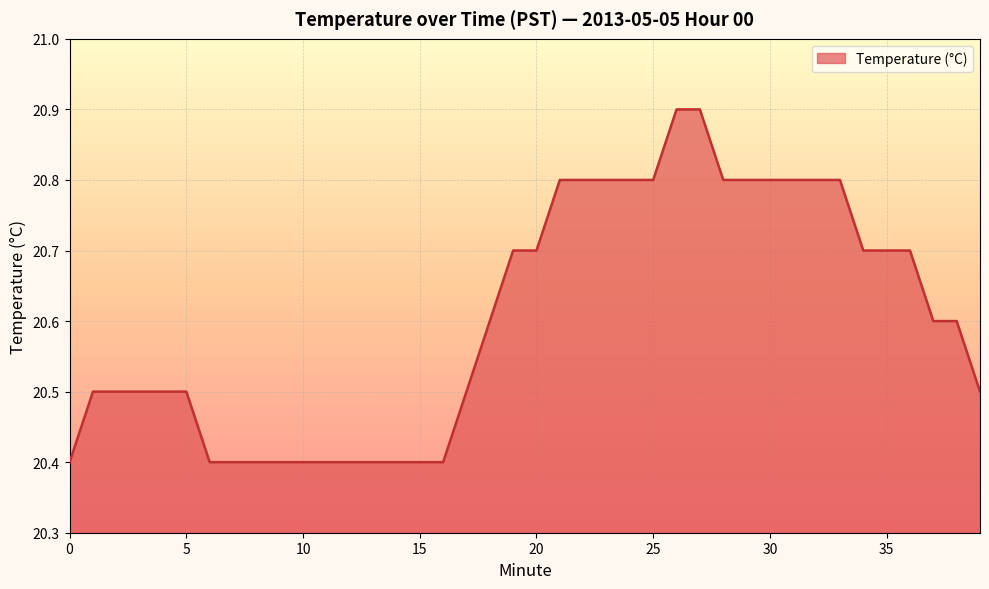

What is the greatest value displayed?

20.9